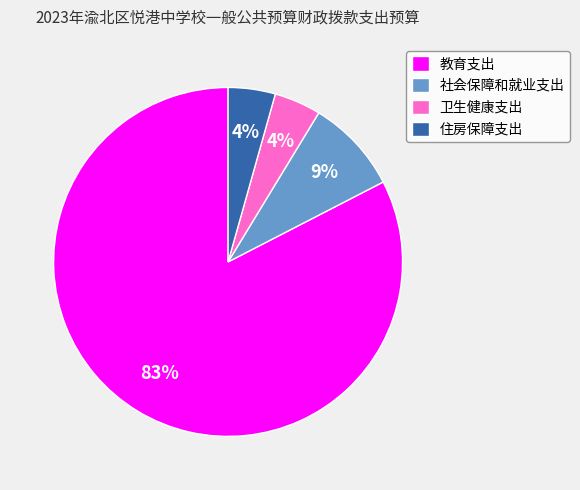

Between 社会保障和就业支出 and 教育支出, which is larger?

教育支出